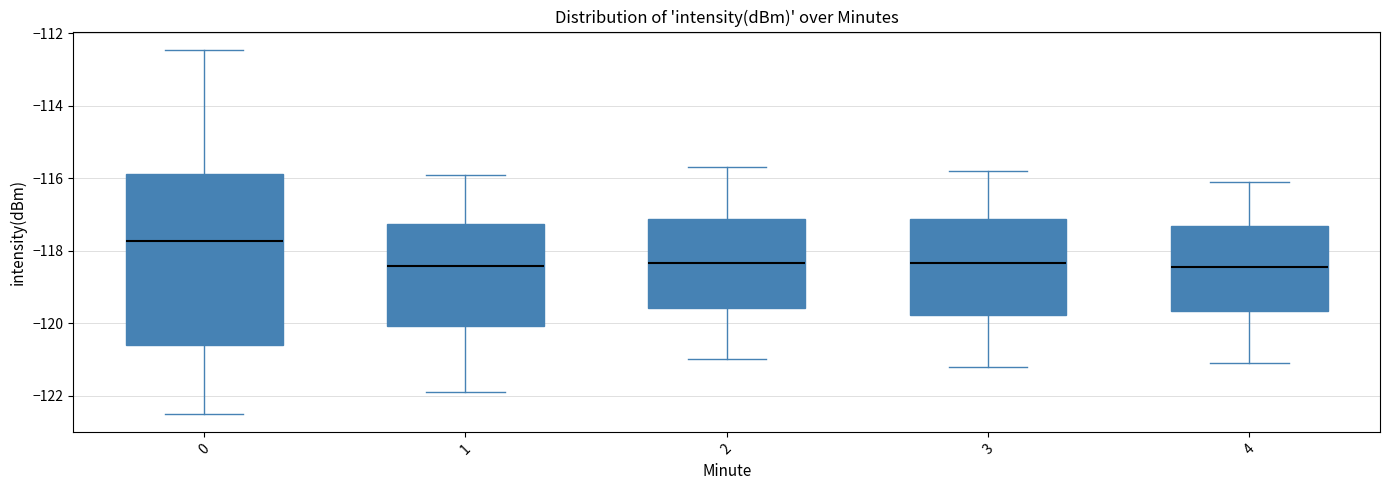

Comparing the boxes themselves (not the whiskers), which one is the tallest?

0